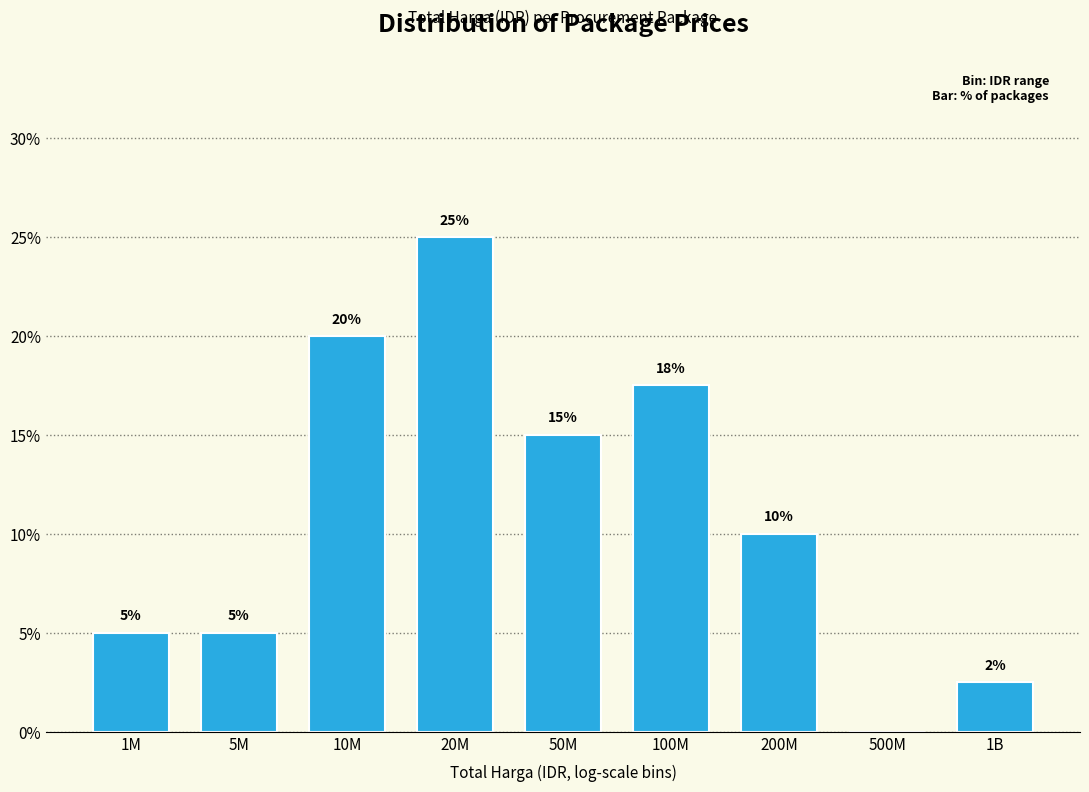

What is the greatest value displayed?

25.0